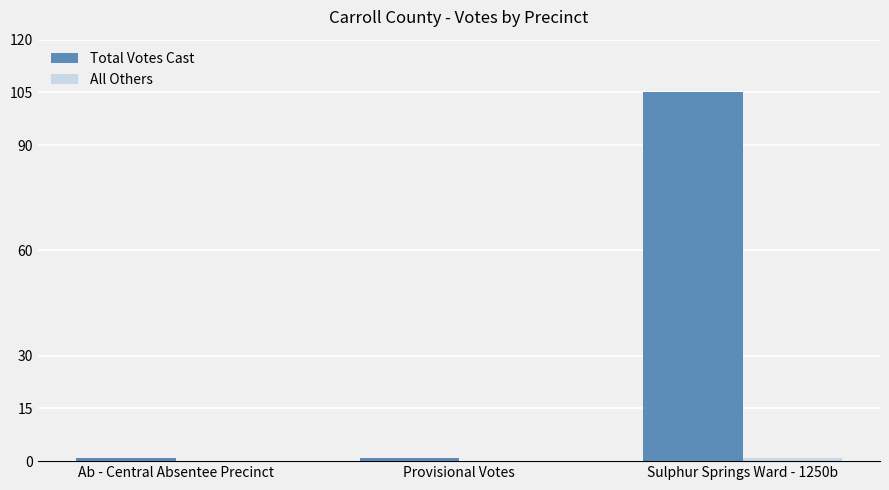

The Total Votes Cast series shows 105 at Sulphur Springs Ward - 1250b. True or false?

True